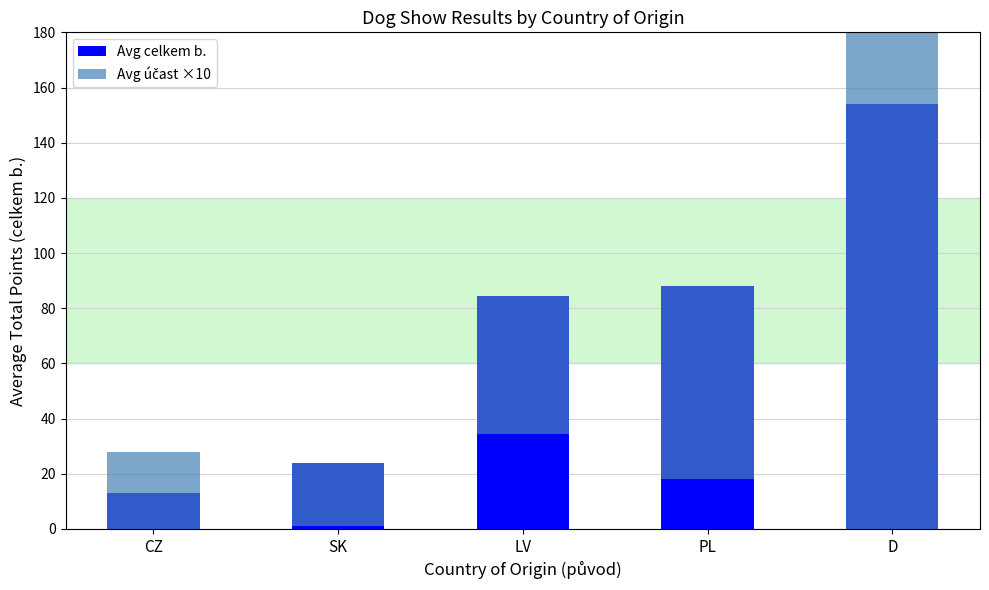

Where does the Avg celkem b. series first go above 84?

LV